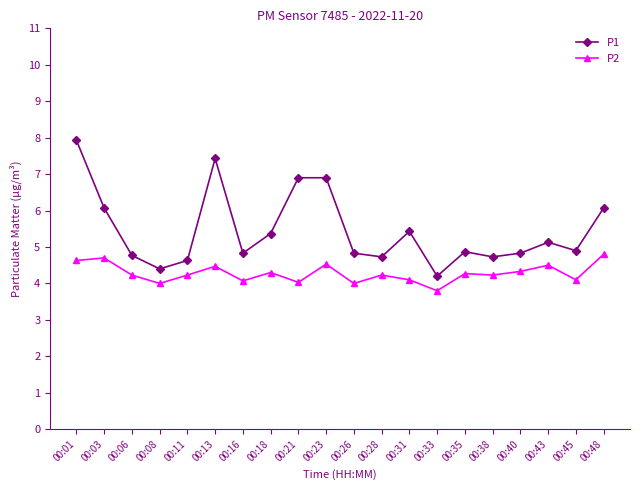

True or false: P2 and P1 intersect in this chart.

False